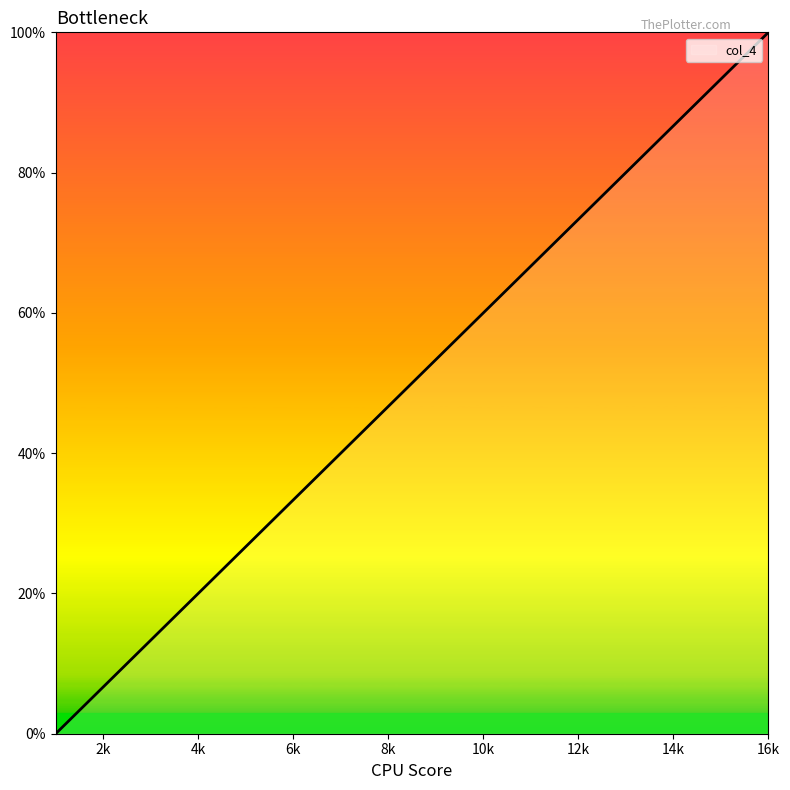

What is the maximum value shown in the chart?

100.0